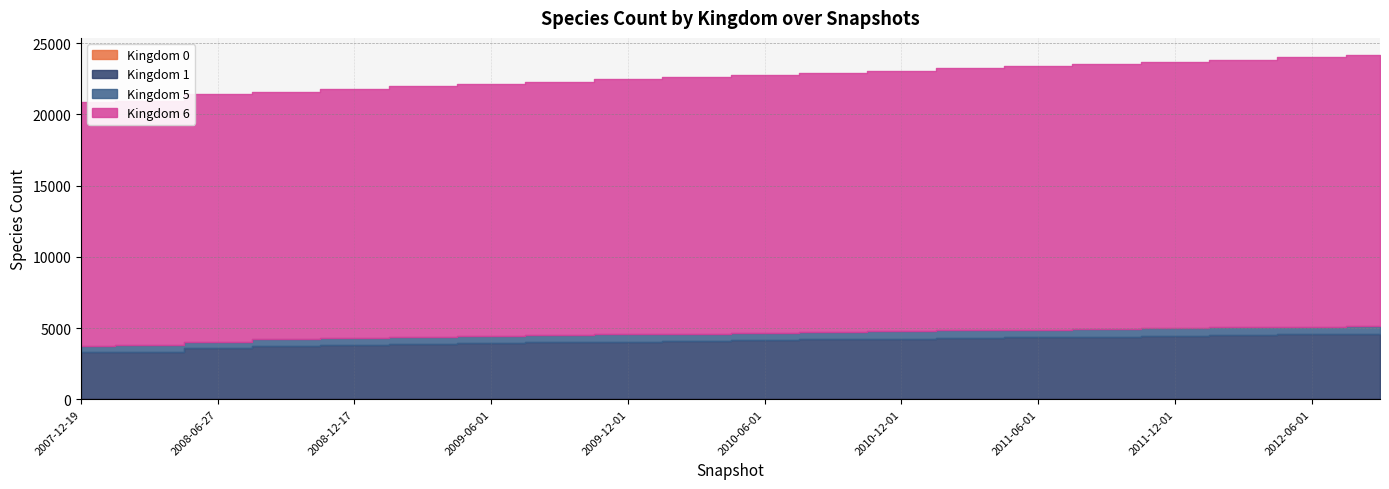

What is the difference between the highest and lowest values at 2011-03-01?

18399